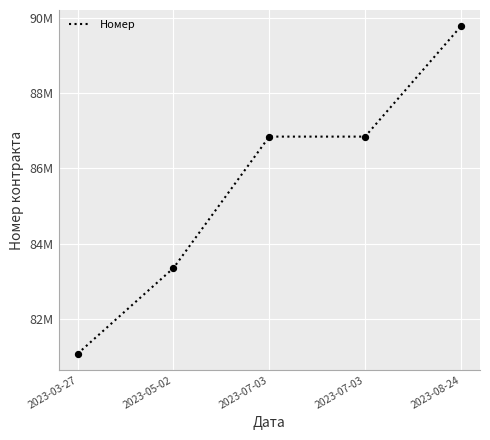

What is the ratio of the value at 2023-08-24 to the value at 2023-07-03?

1.0